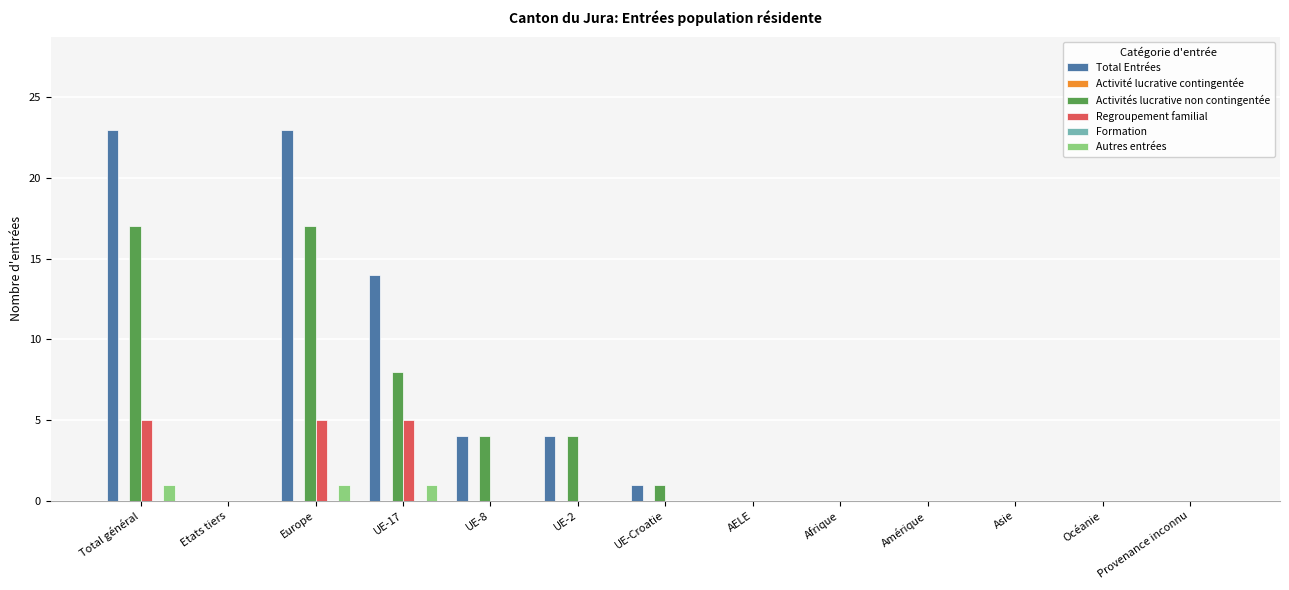

Does the chart contain any negative values?

No